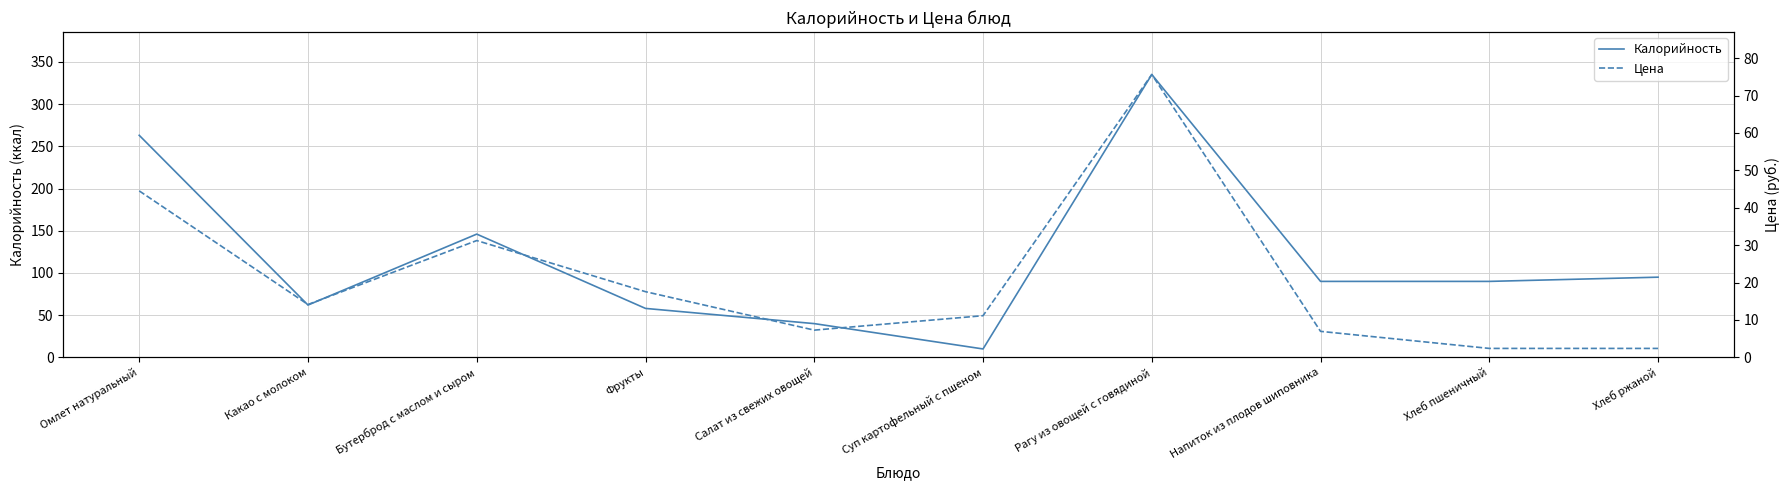

Reading right to left, list all the values displayed in this chart.

Калорийность: 95.0	90.0	90.0	335.0	10.0	40.0	58.0	146.0	62.0	263.0
Цена: 2.4	2.4	7.0	75.6	11.2	7.3	17.6	31.2	14.1	44.5